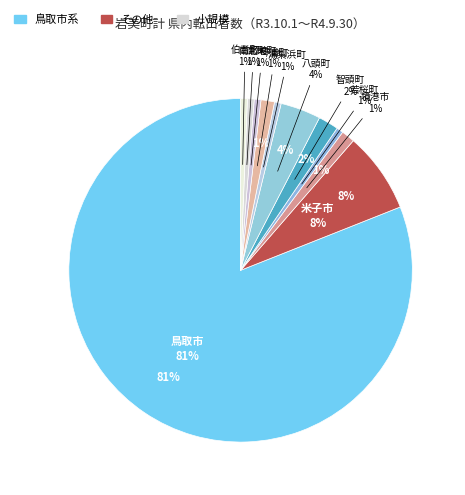

Rank the categories by value from lowest to highest.

倉吉市, 岩美町, 三朝町, 日吉津村, 大山町, 日南町, 日野町, 江府町, 若桜町, 湯梨浜町, 北栄町, 南部町, 伯耆町, 境港市, 琴浦町, 智頭町, 八頭町, 米子市, 鳥取市